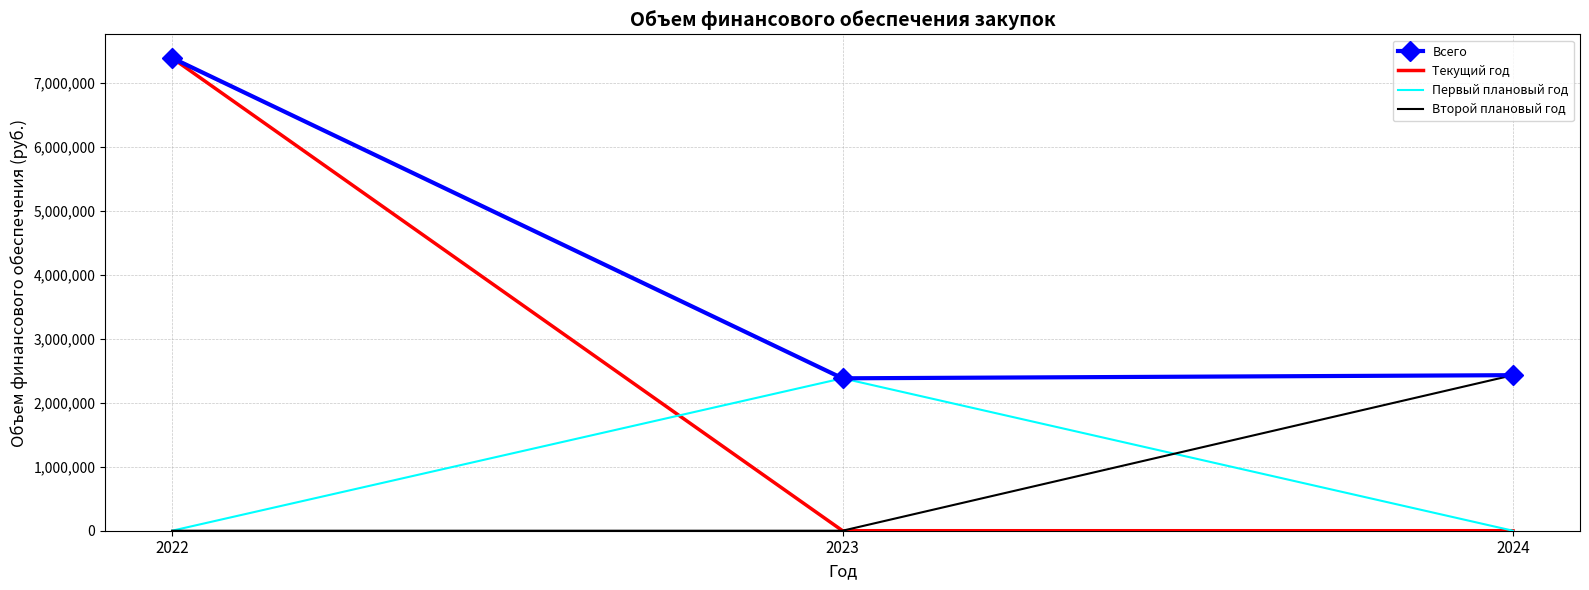

What is the maximum value for Первый плановый год?

2382860.0